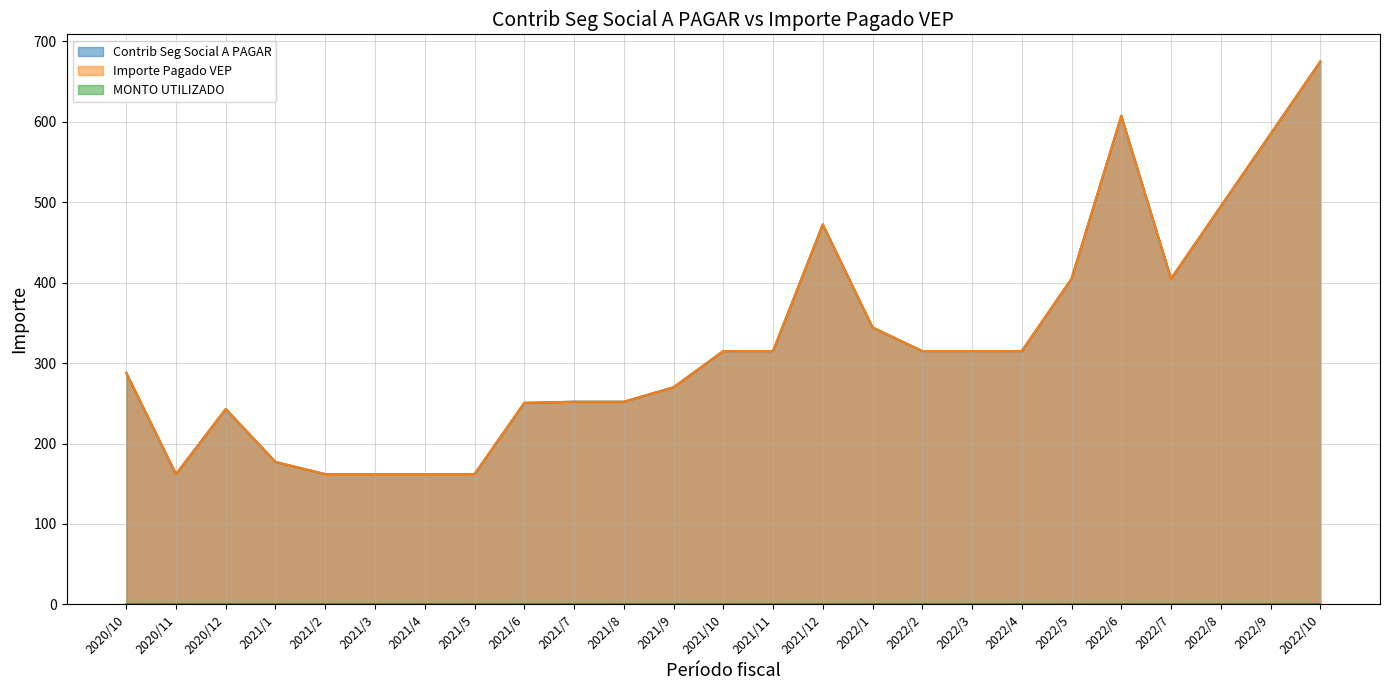

True or false: Importe Pagado VEP and Contrib Seg Social A PAGAR cross at least once.

False